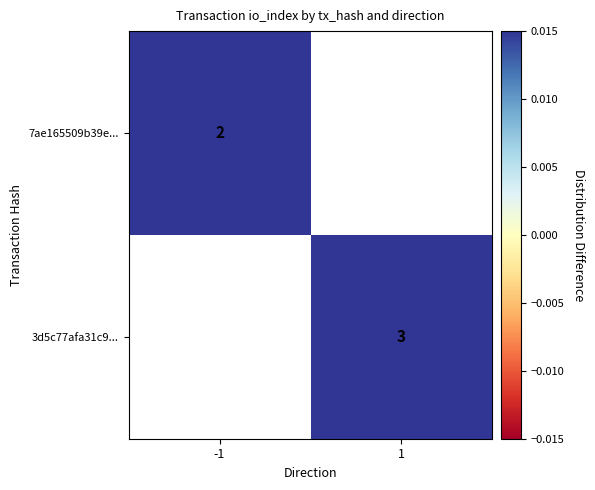

How many categories are shown in the chart?

2